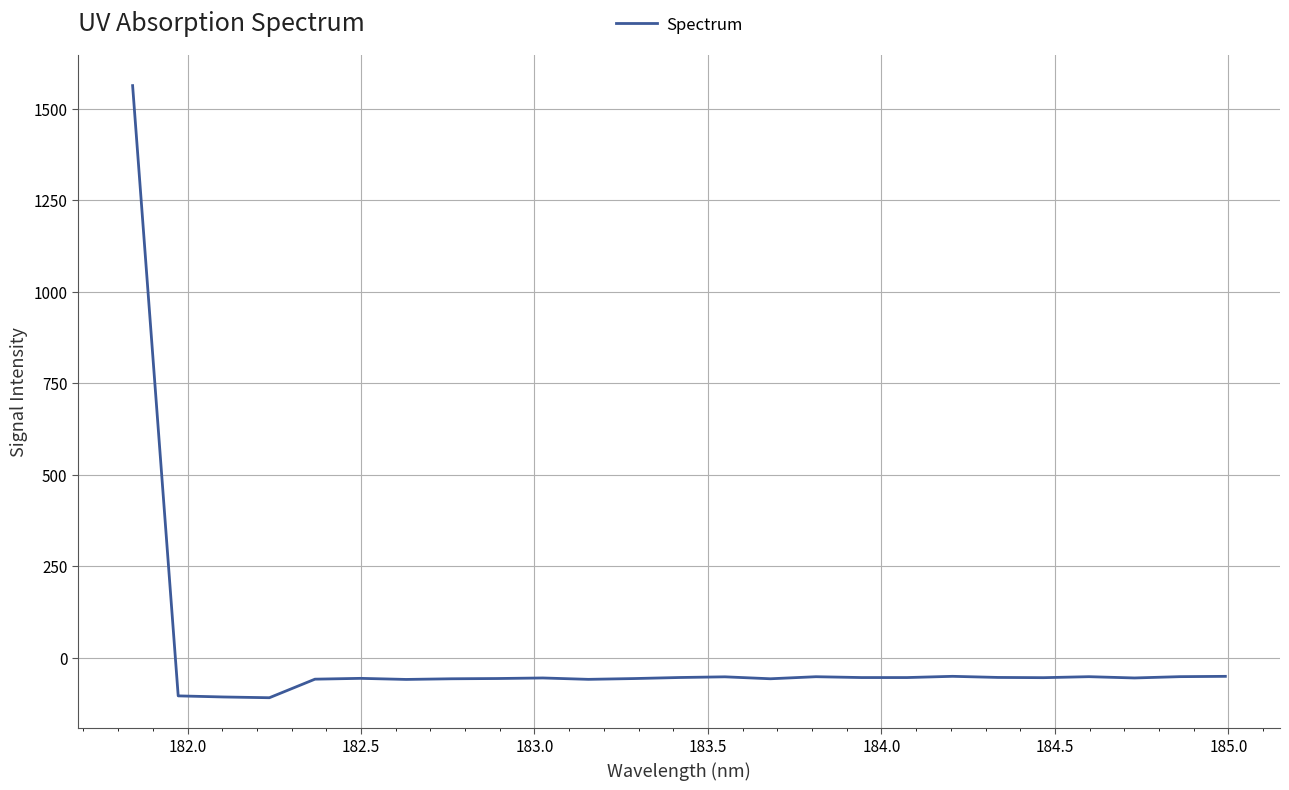

What is the maximum value shown in the chart?

1562.6